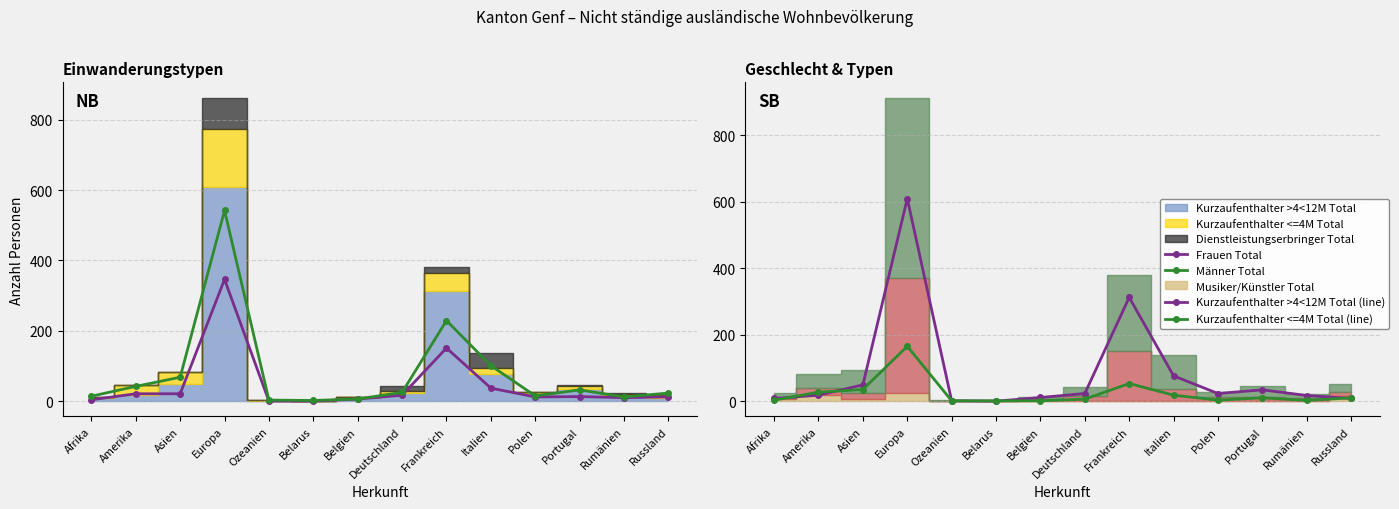

What is the sum of the Männer Total values at Frankreich and Amerika?

271